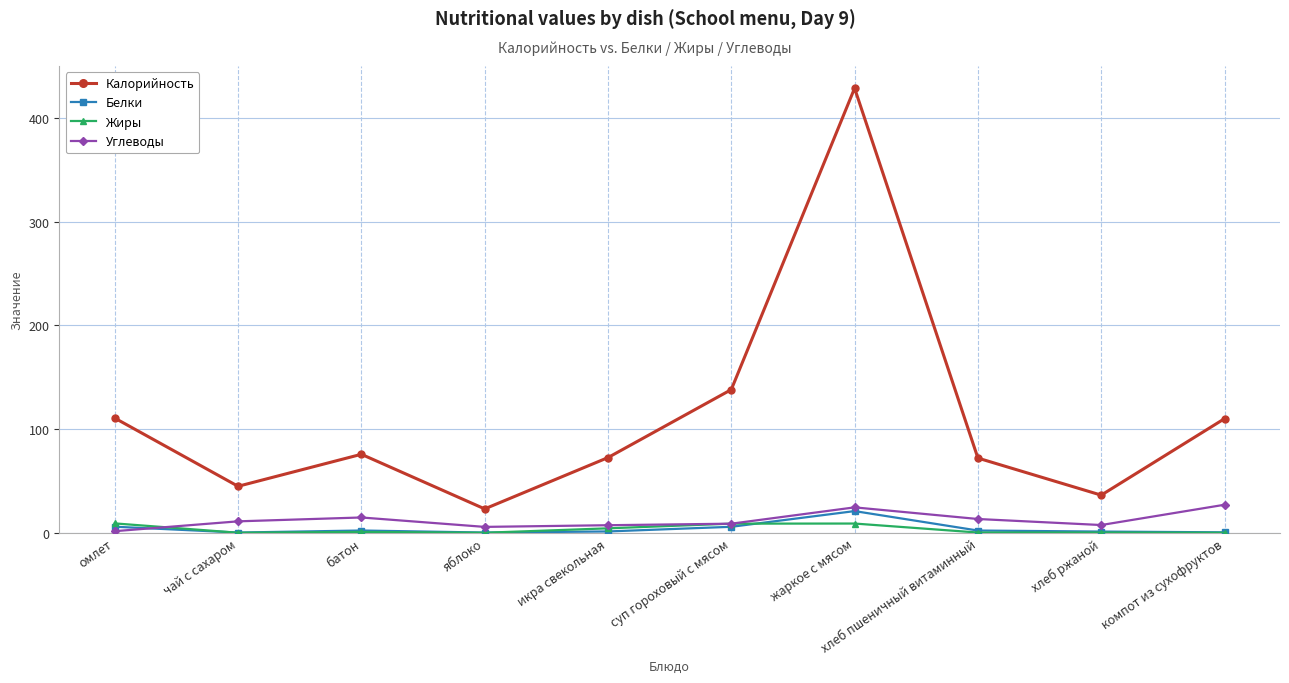

At which category is the sum across all series the highest?

жаркое с мясом